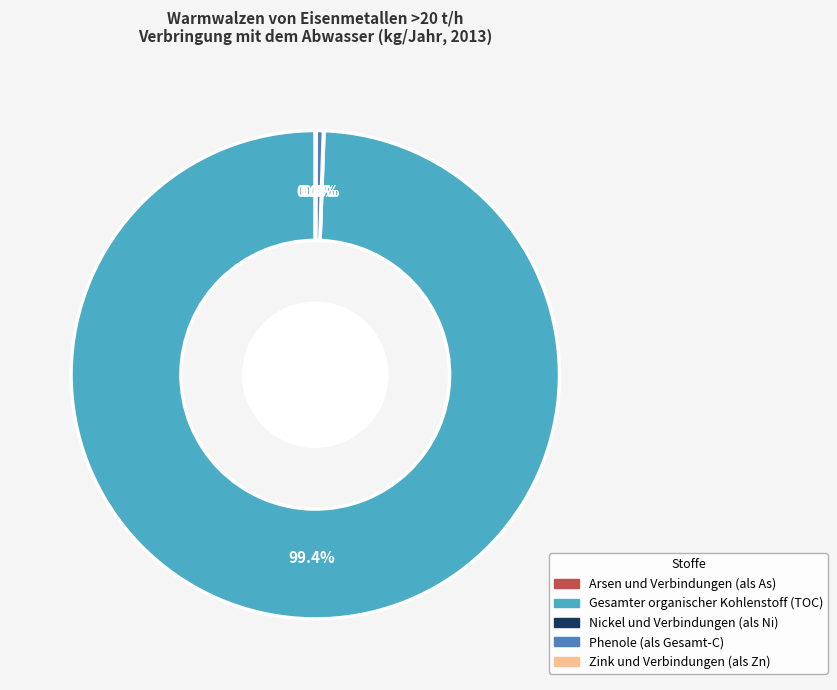

Which slice is the largest?

Gesamter organischer Kohlenstoff (TOC)